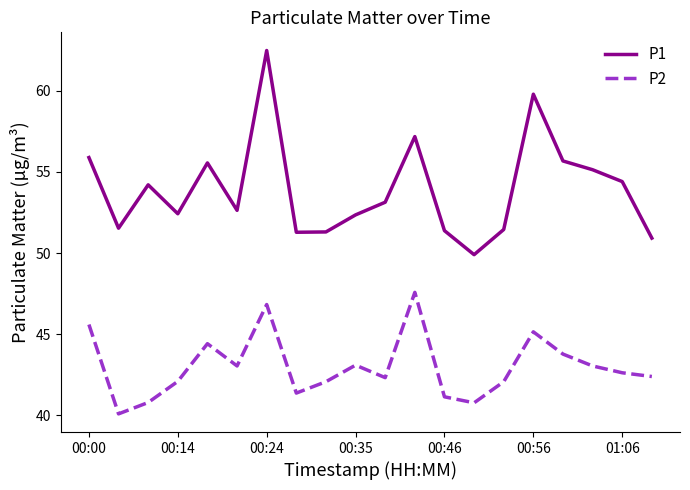

Which series has the largest total across all categories?

P1